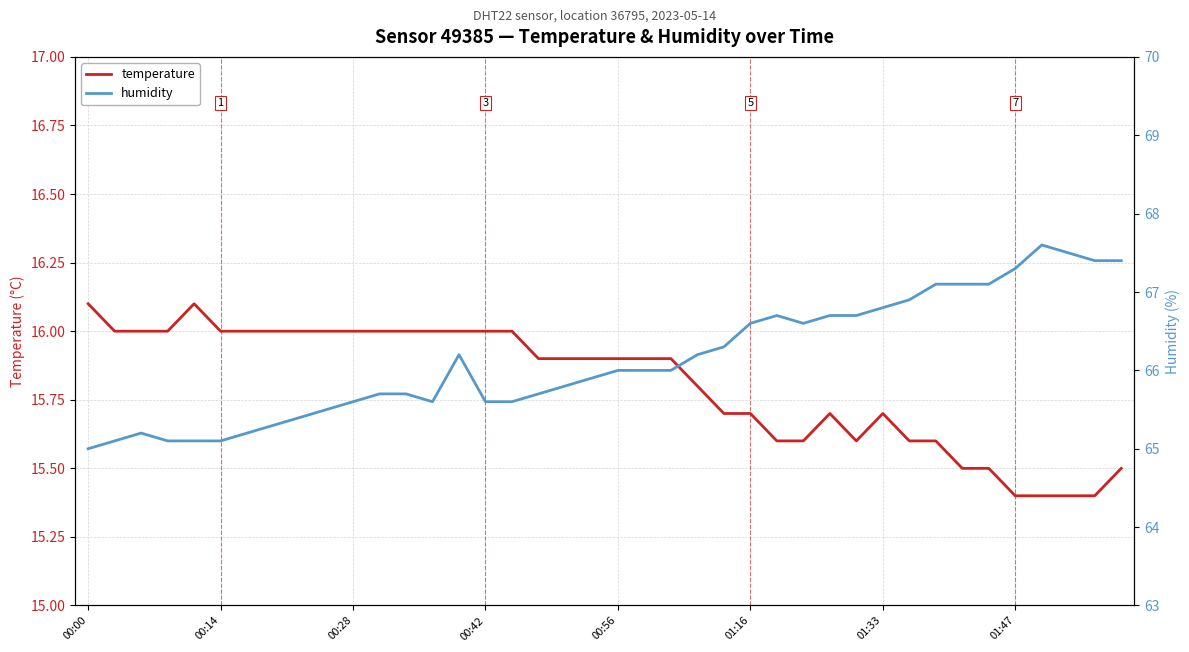

What is the difference between the maximum and minimum values in the temperature series?

0.7